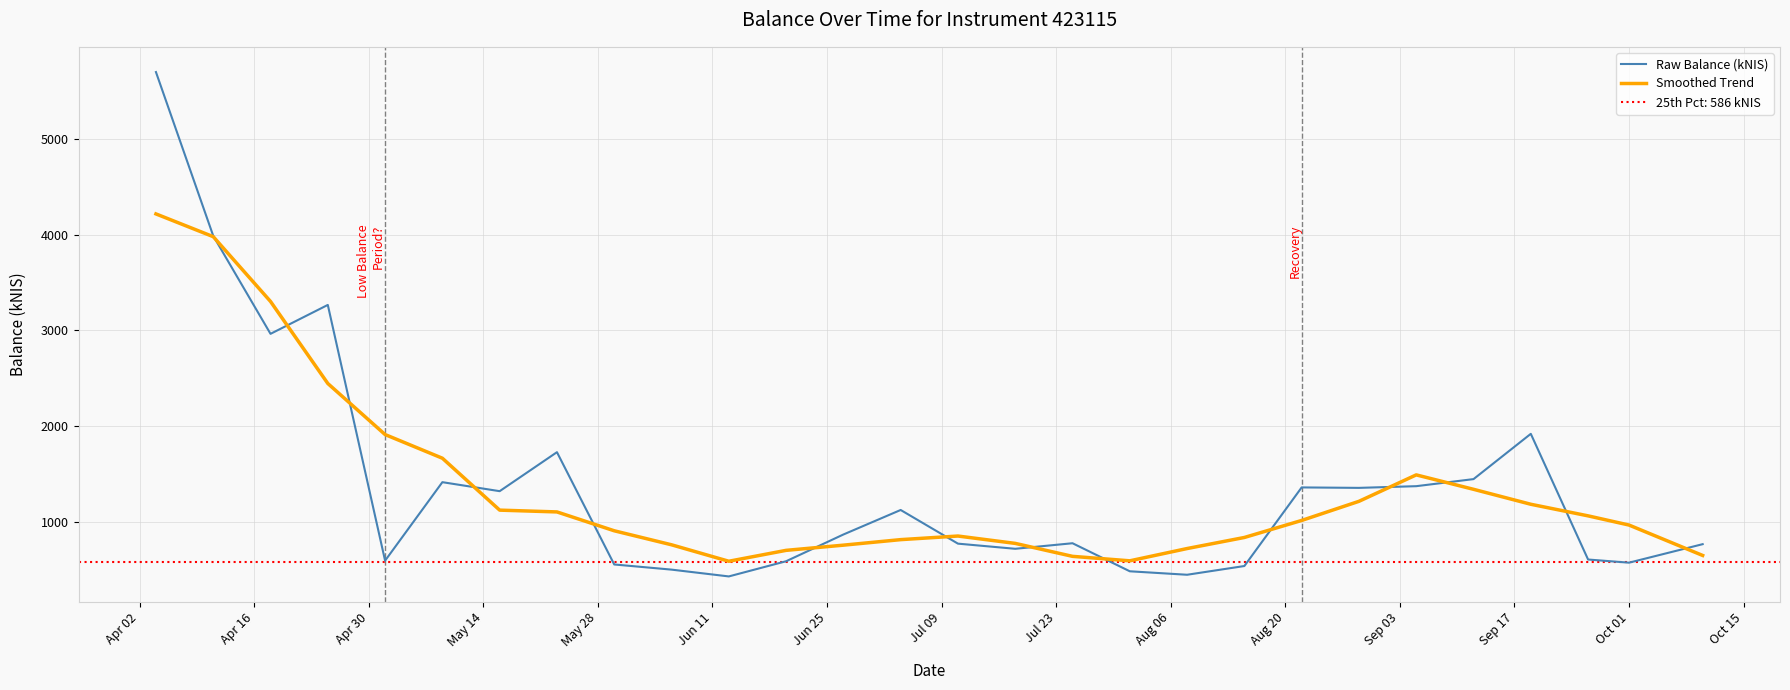

What is the sum of all Raw Balance (kNIS) values?

38190.2